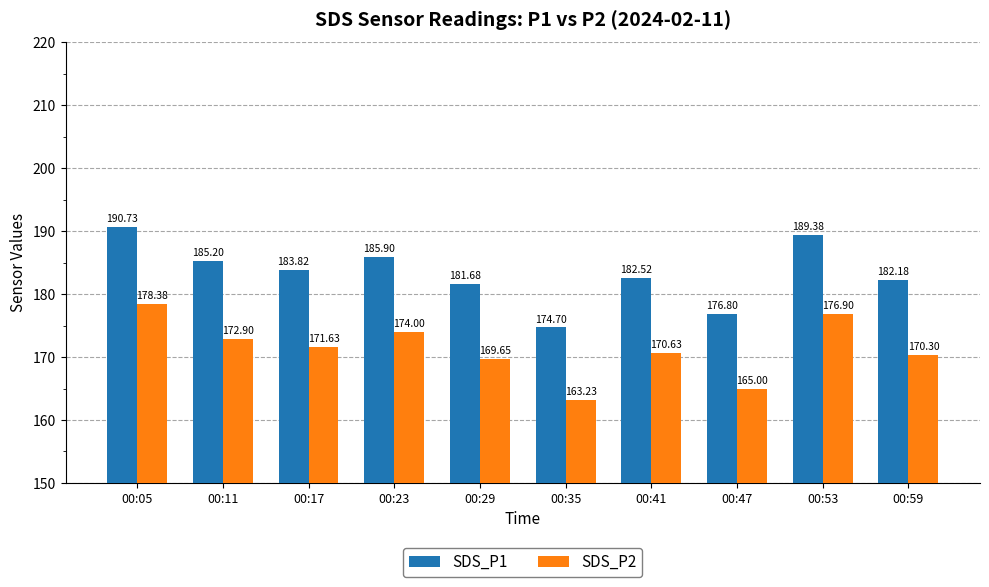

What is the maximum value shown in the chart?

190.7